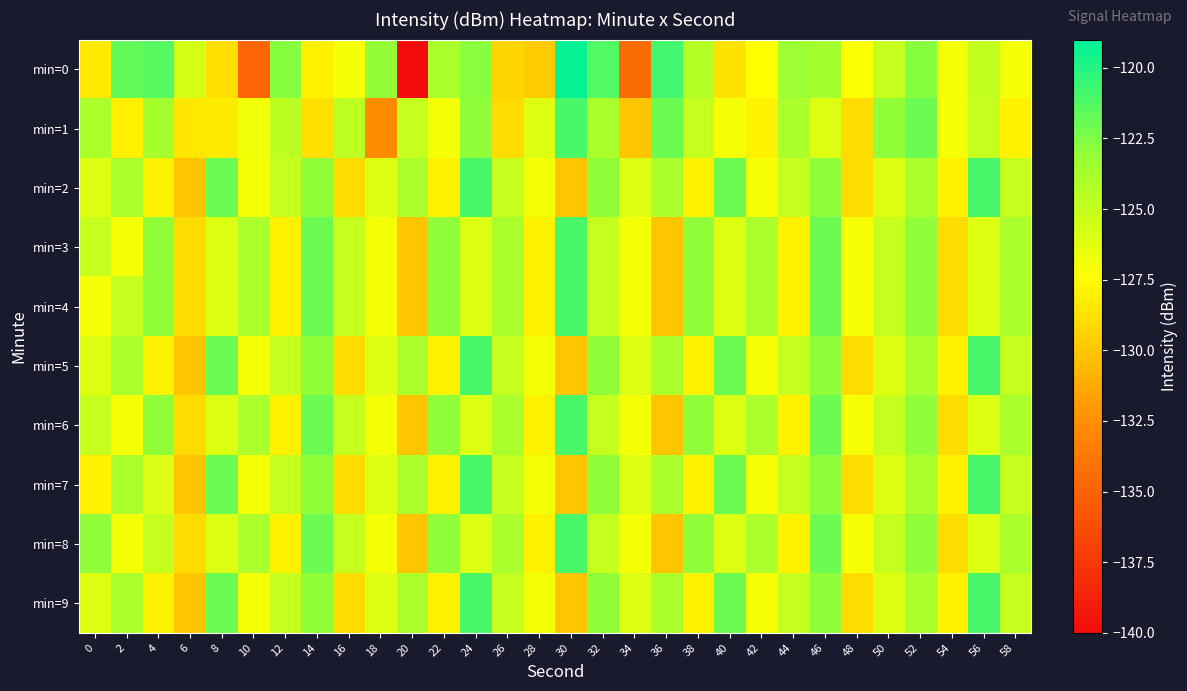

What is the difference between the highest and lowest values at 26?

5.3